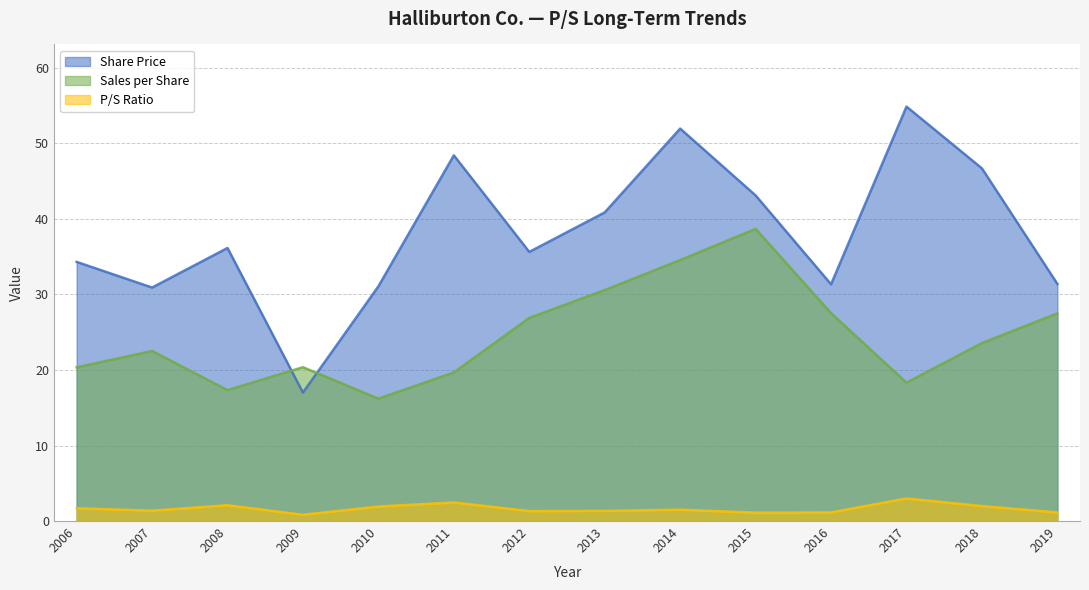

What is the value of the Share Price point at the 13th from the left?

46.7